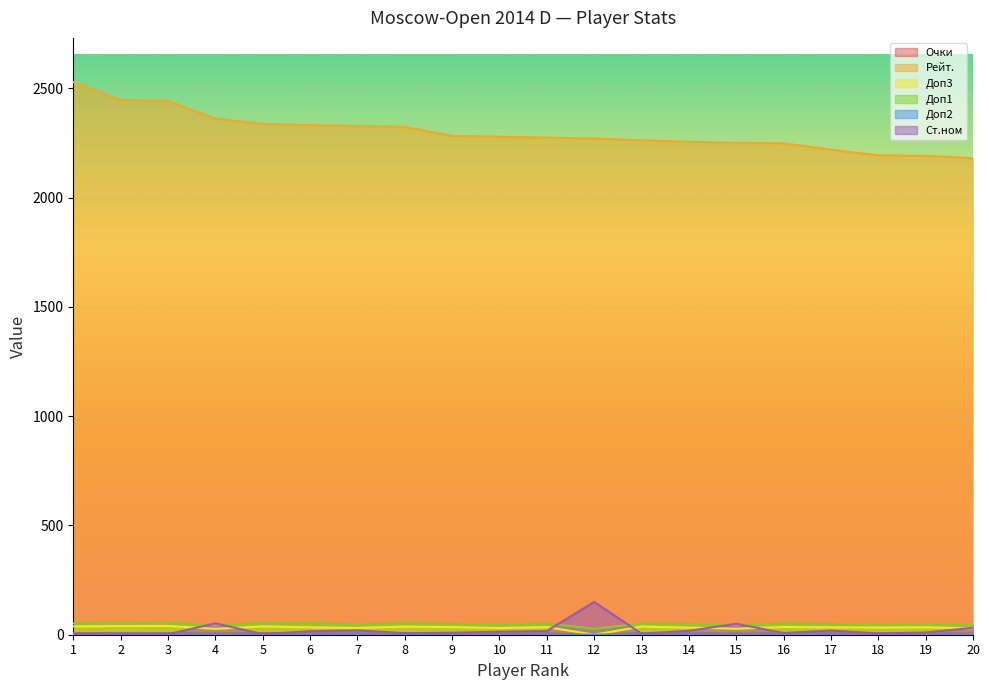

Where is Рейт. nearest to the value 2354?

4